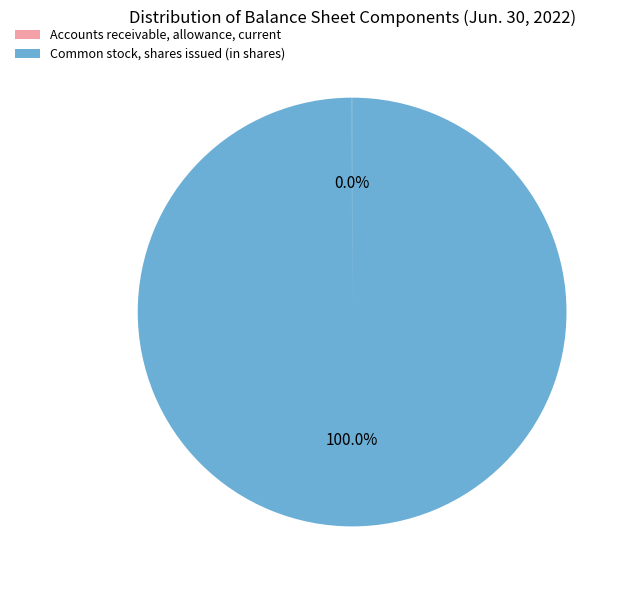

Which slice is the largest?

Common stock, shares issued (in shares)